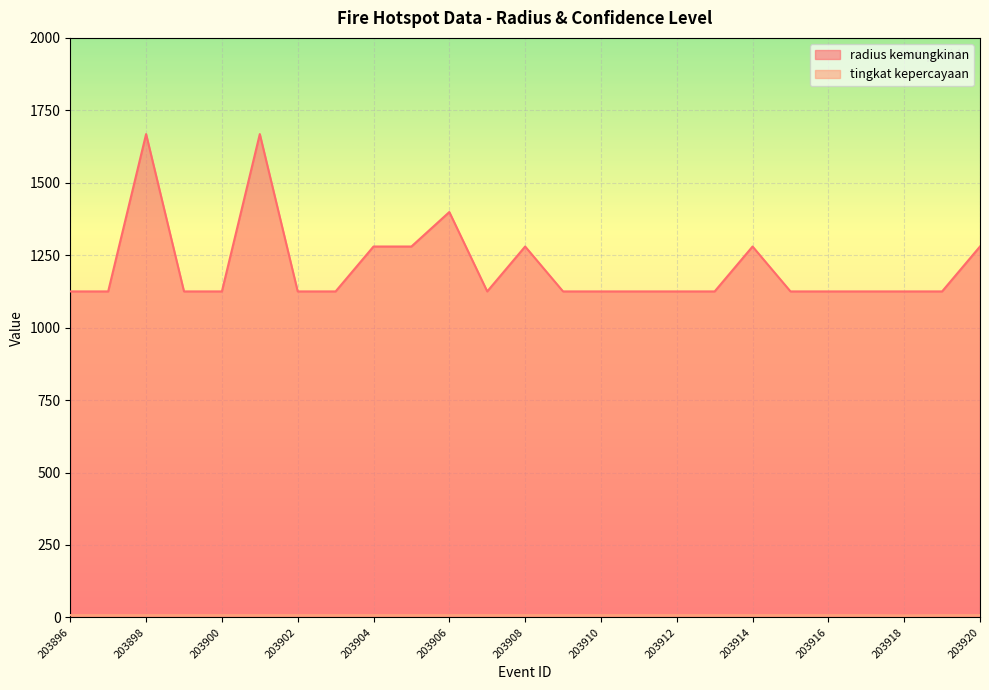

Reading left to right, extract all data points from this chart.

radius kemungkinan: 203896=1125	203897=1125	203898=1668	203899=1125	203900=1125	203901=1668	203902=1125	203903=1125	203904=1280	203905=1280	203906=1399	203907=1125	203908=1280	203909=1125	203910=1125	203911=1125	203912=1125	203913=1125	203914=1280	203915=1125	203916=1125	203917=1125	203918=1125	203919=1125	203920=1280
tingkat kepercayaan: 203896=8	203897=8	203898=8	203899=8	203900=8	203901=8	203902=8	203903=8	203904=8	203905=8	203906=8	203907=8	203908=8	203909=8	203910=8	203911=8	203912=8	203913=8	203914=8	203915=8	203916=8	203917=8	203918=7	203919=8	203920=8